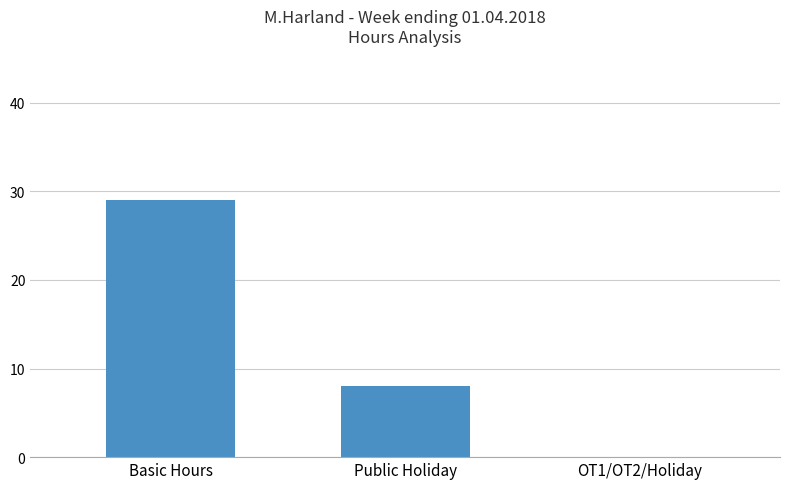

The chart shows a value of 0 at OT1/OT2/Holiday. True or false?

True